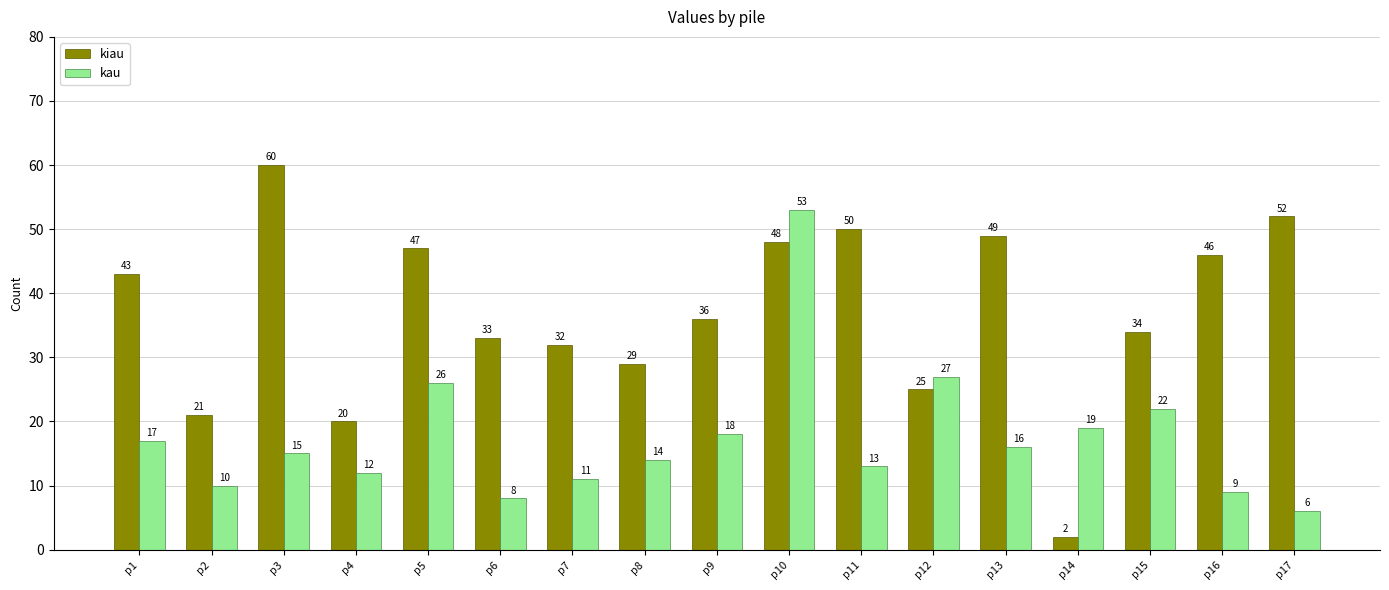

What is the total value across all series at p10?

101